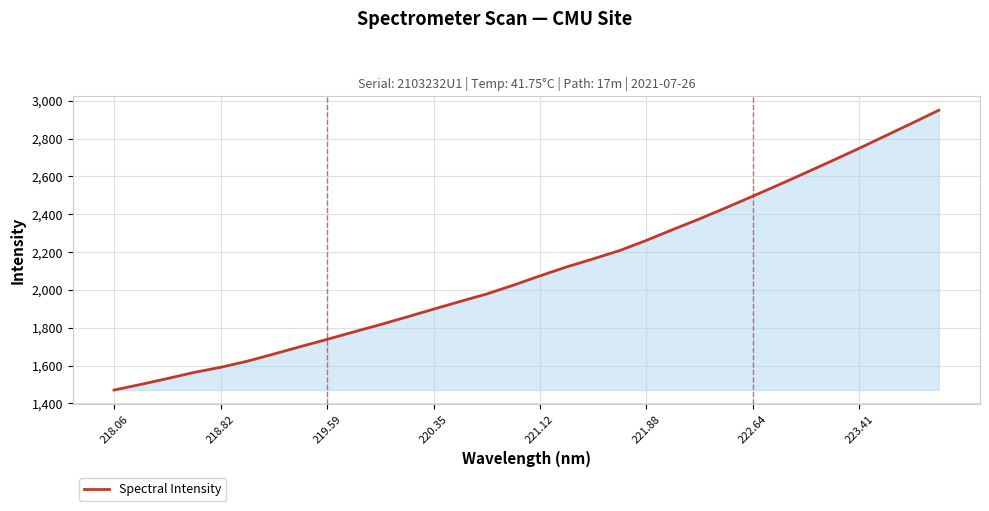

Count the number of data series in this chart.

1